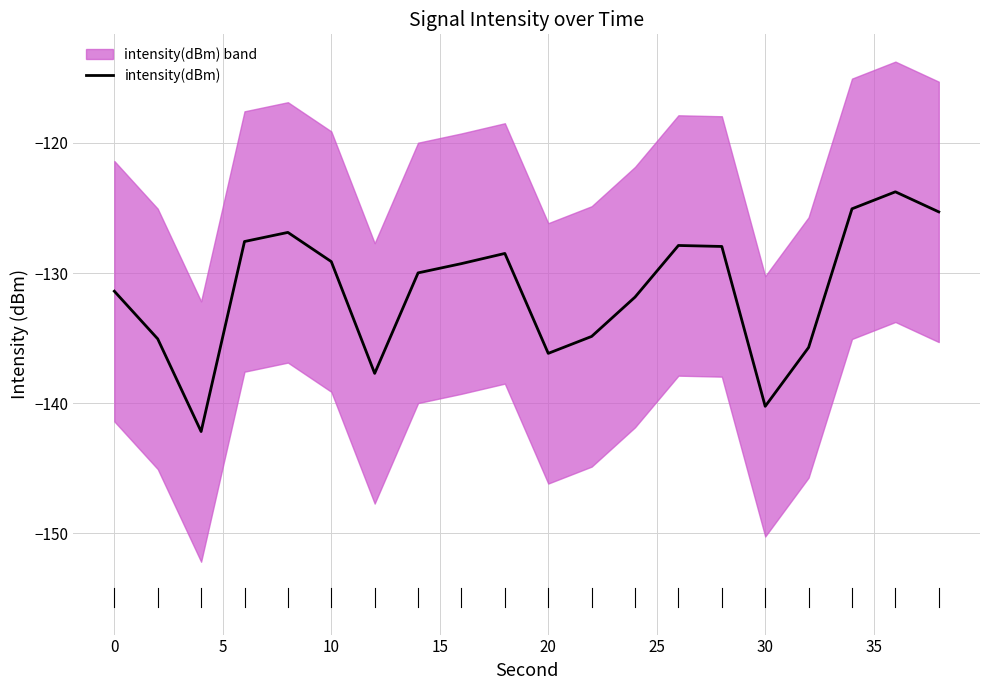

What is the average value?

-131.3